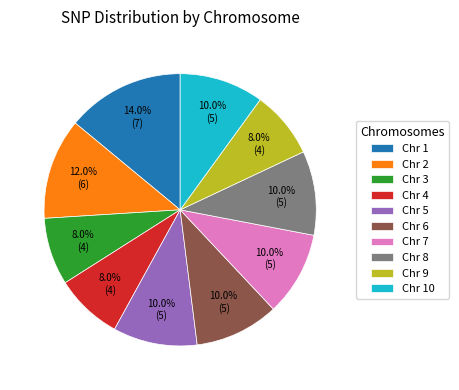

Is it true that Chr 3 is 2% of the pie?

False